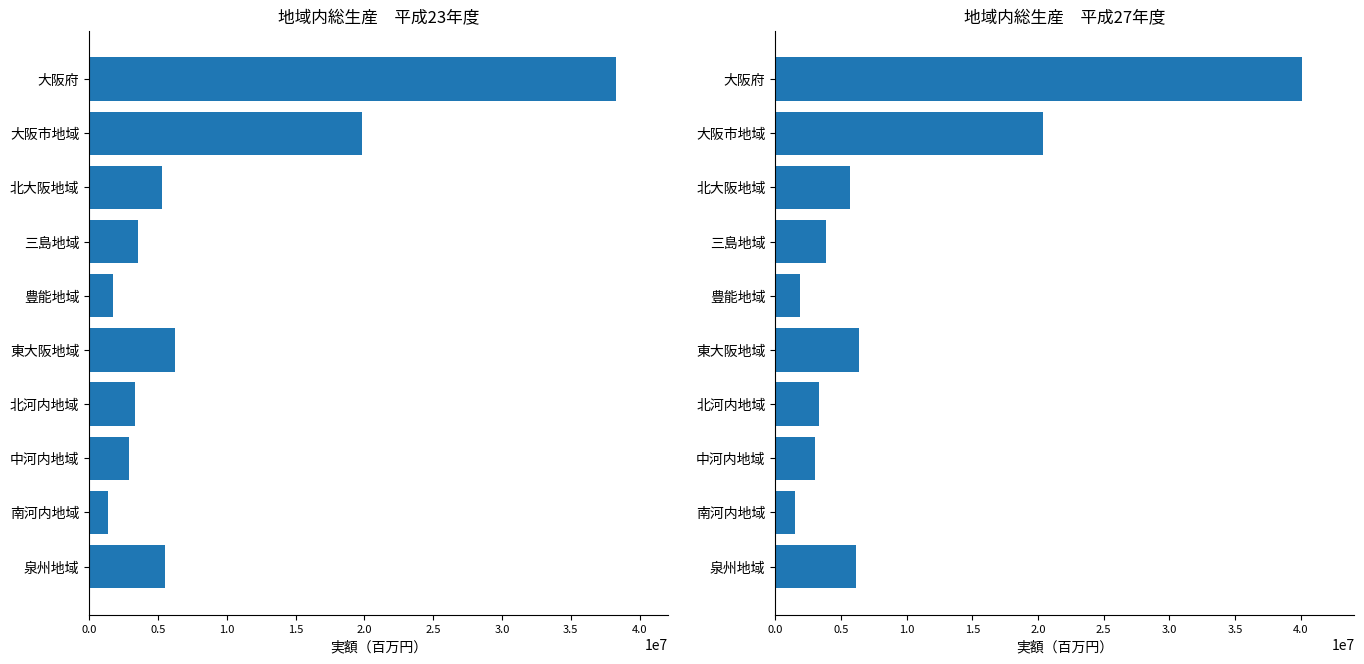

Does the chart contain any negative values?

No